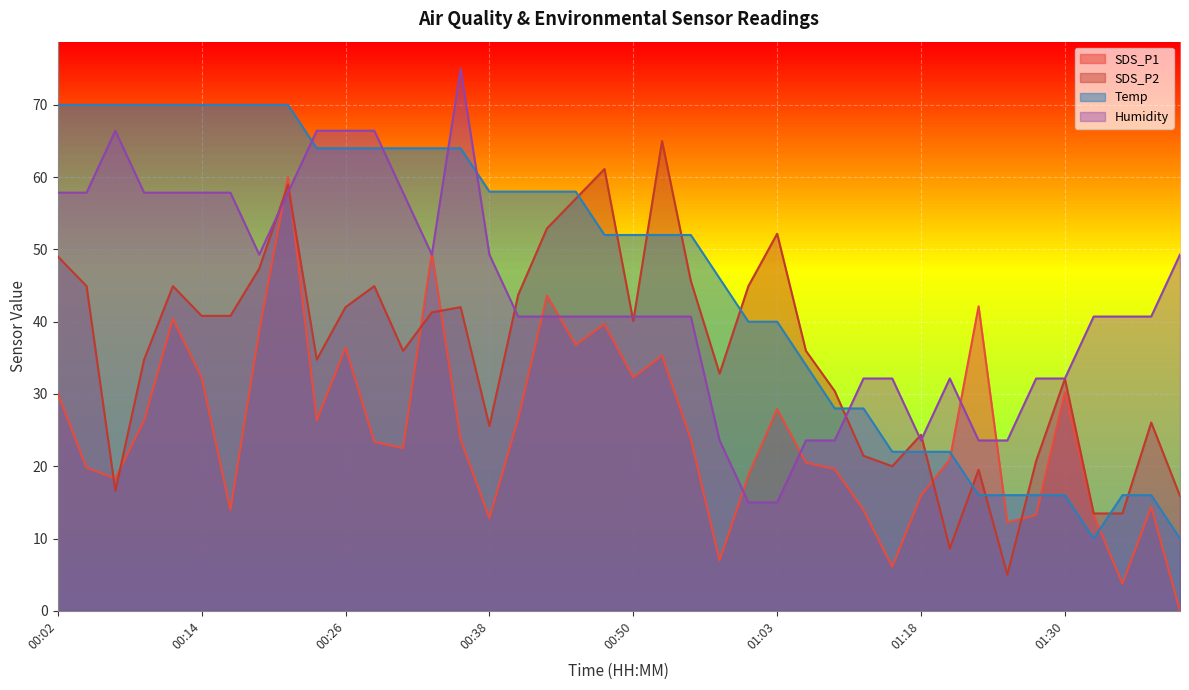

Which series has the largest range (max minus min)?

SDS_P1